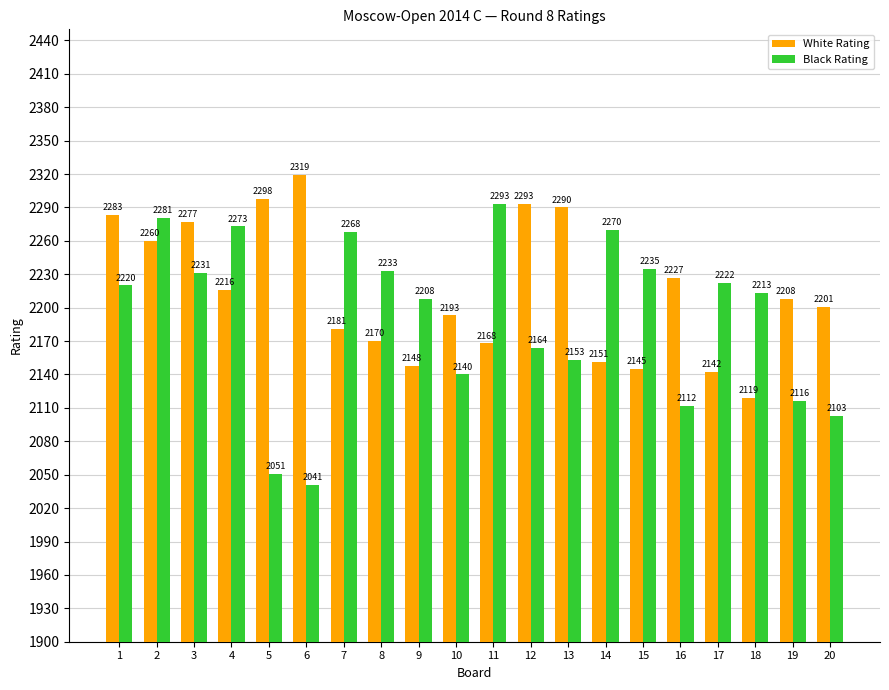

What are all the series names shown in the legend?

White Rating, Black Rating